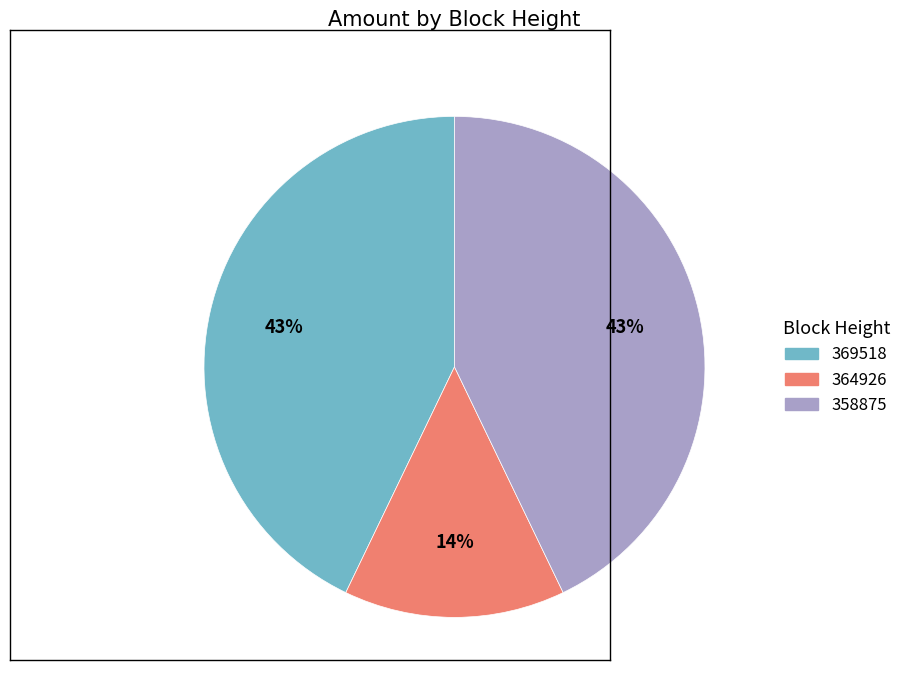

Approximately how many times larger is the value at 364926 compared to 358875?

0.3